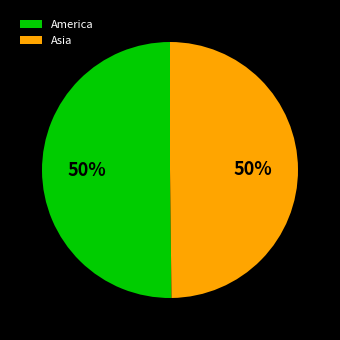

What percentage is the America slice, to the nearest percent?

50%